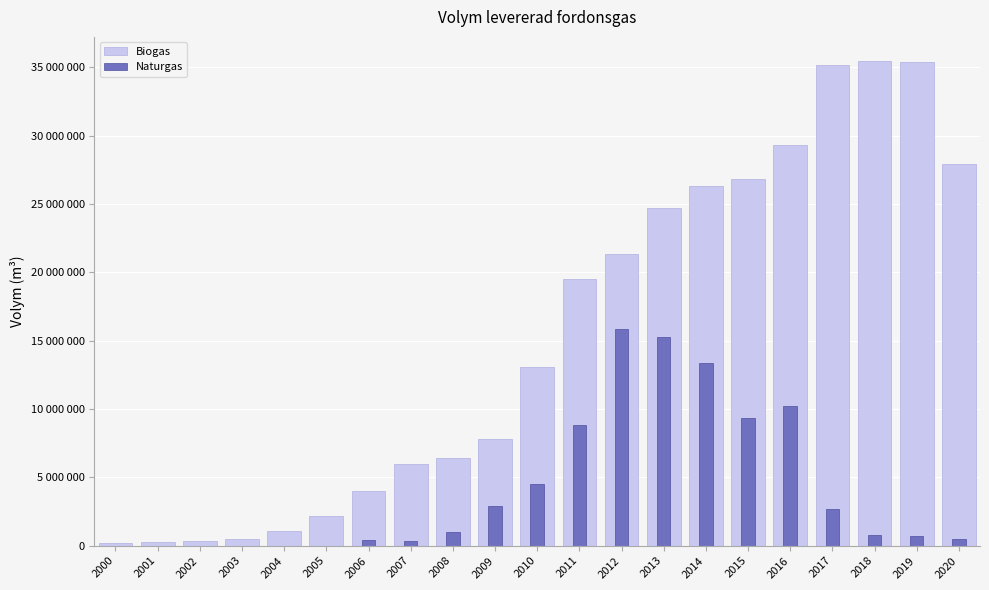

What are all the series names shown in the legend?

Biogas, Naturgas